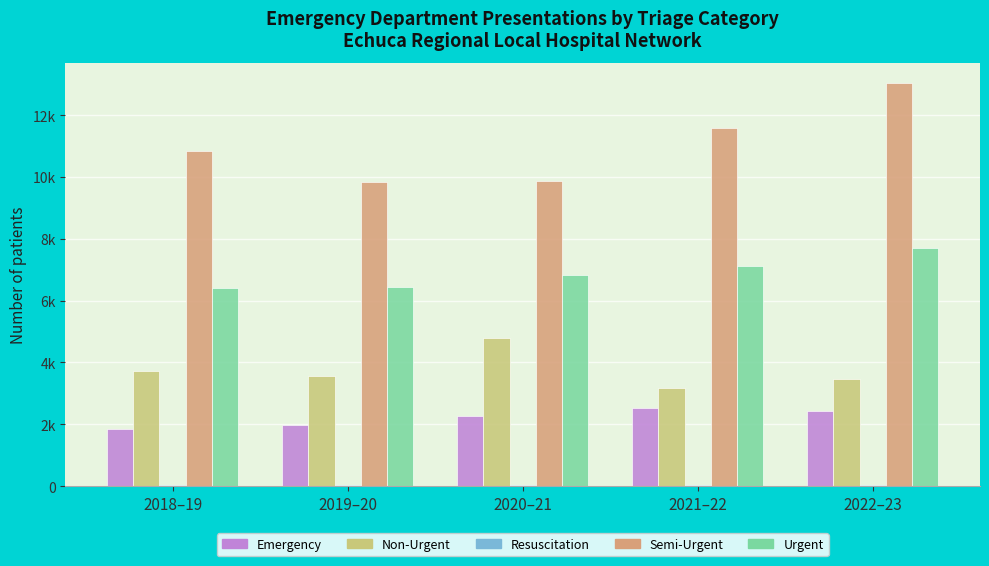

What is the sum of all Semi-Urgent values?

55120